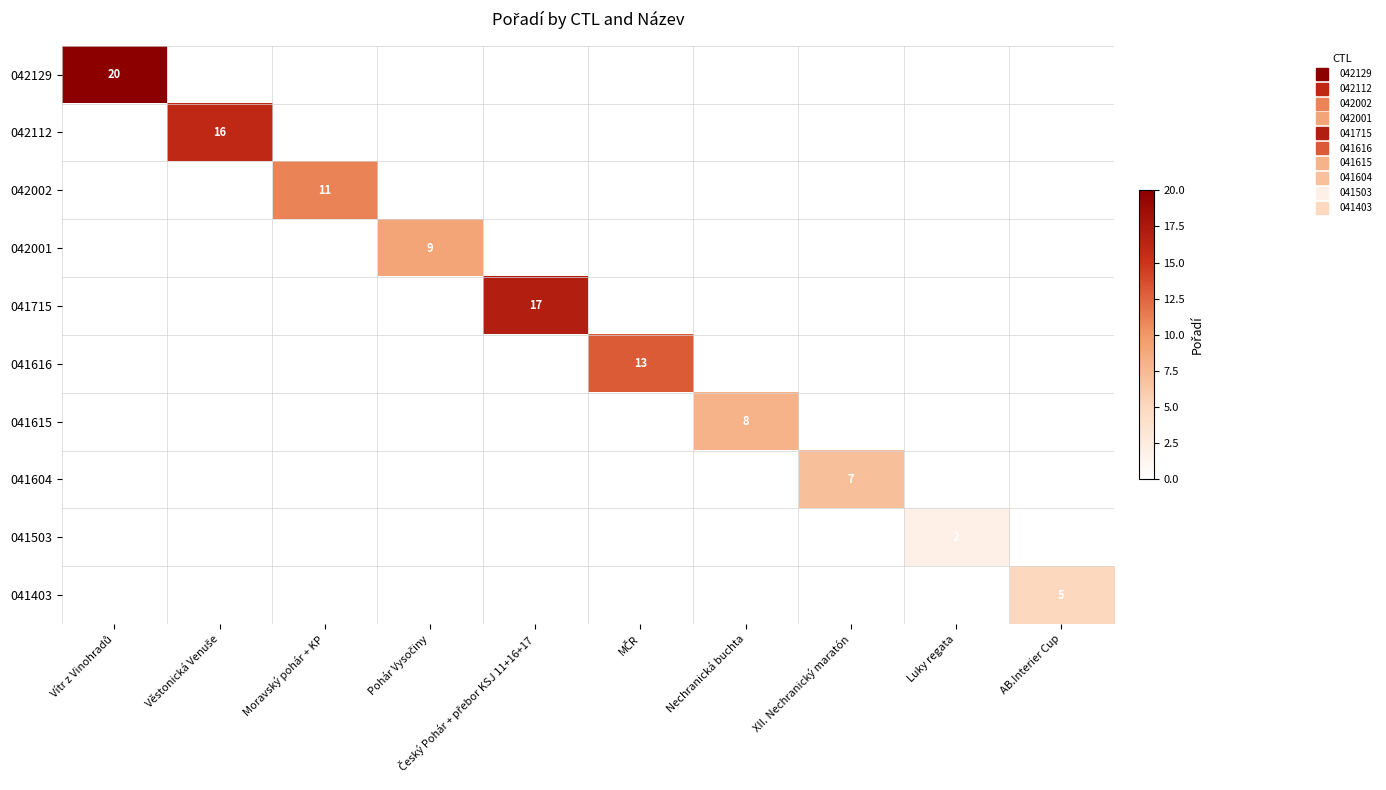

How many data points in 042112 are above 0?

1